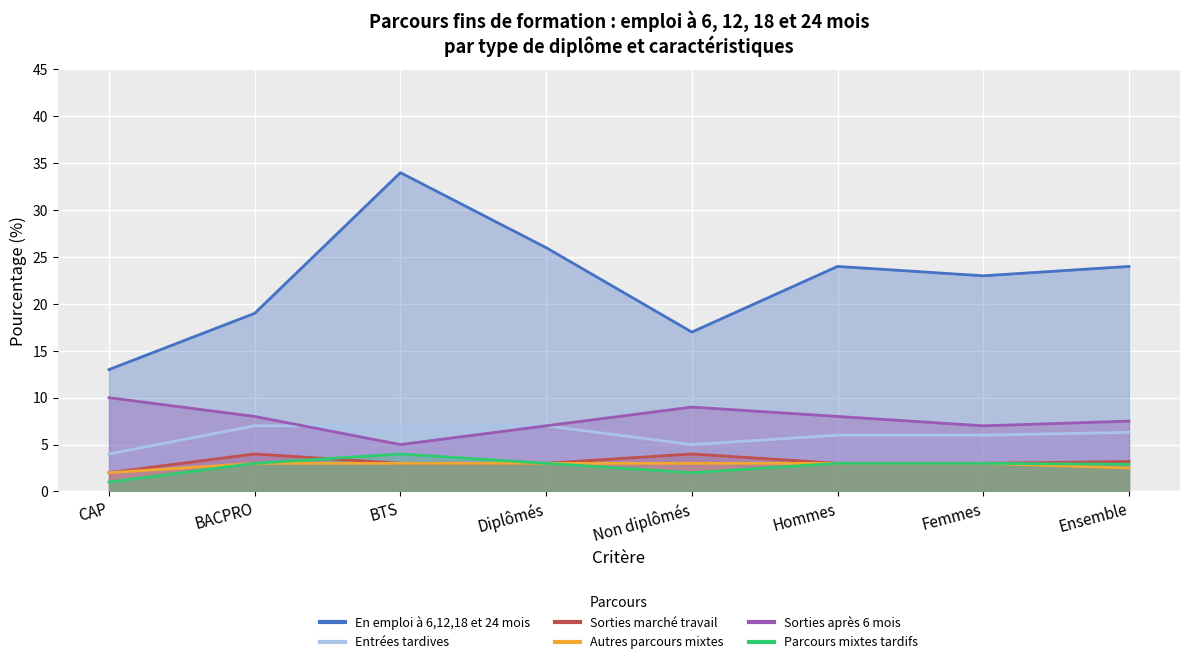

Reading left to right, what are all the values shown in this chart?

En emploi à 6,12,18 et 24 mois: CAP=13.0	BACPRO=19.0	BTS=34.0	Diplômés=26.0	Non diplômés=17.0	Hommes=24.0	Femmes=23.0	Ensemble=24.0
Entrées tardives: CAP=4.0	BACPRO=7.0	BTS=7.0	Diplômés=7.0	Non diplômés=5.0	Hommes=6.0	Femmes=6.0	Ensemble=6.3
Sorties marché travail: CAP=2.0	BACPRO=4.0	BTS=3.0	Diplômés=3.0	Non diplômés=4.0	Hommes=3.0	Femmes=3.0	Ensemble=3.2
Autres parcours mixtes: CAP=2.0	BACPRO=3.0	BTS=3.0	Diplômés=3.0	Non diplômés=3.0	Hommes=3.0	Femmes=3.0	Ensemble=2.5
Sorties après 6 mois: CAP=10.0	BACPRO=8.0	BTS=5.0	Diplômés=7.0	Non diplômés=9.0	Hommes=8.0	Femmes=7.0	Ensemble=7.5
Parcours mixtes tardifs: CAP=1.0	BACPRO=3.0	BTS=4.0	Diplômés=3.0	Non diplômés=2.0	Hommes=3.0	Femmes=3.0	Ensemble=2.9